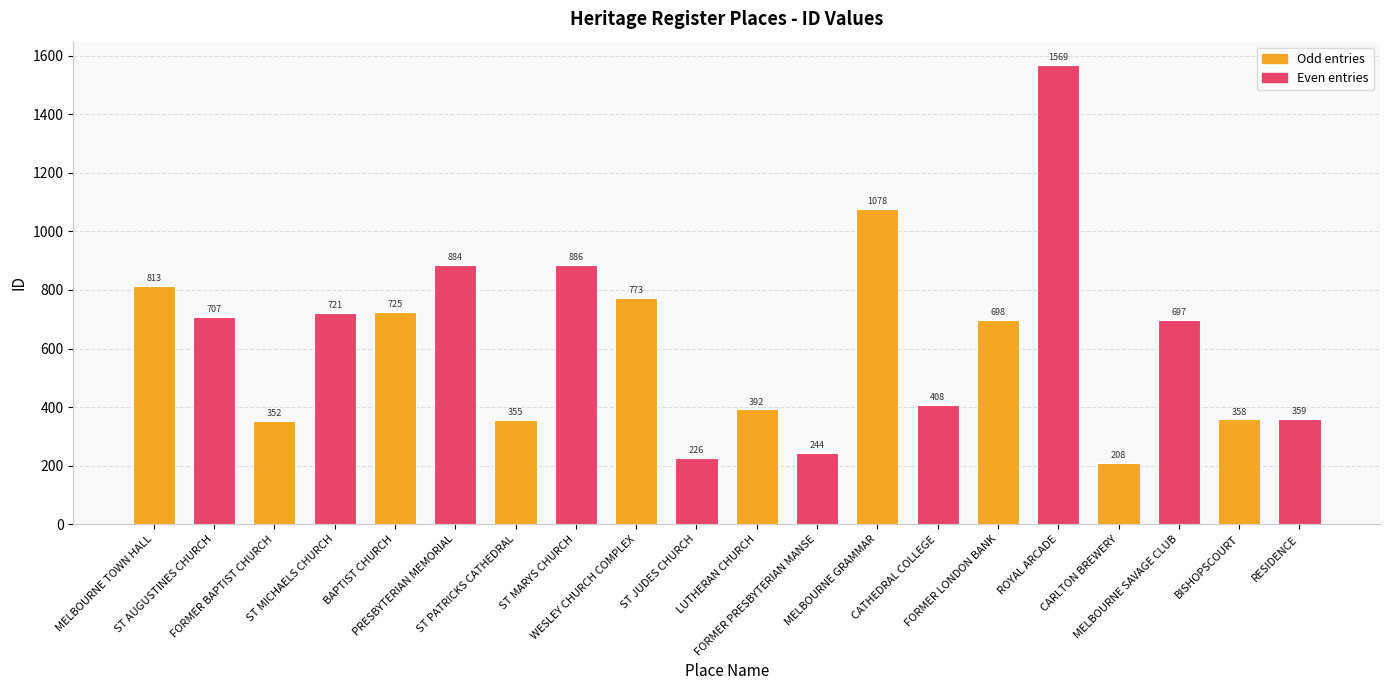

Reading right to left, what are all the values shown in this chart?

Odd entries: 358	208	698	1078	392	773	355	725	352	813
Even entries: 359	697	1569	408	244	226	886	884	721	707